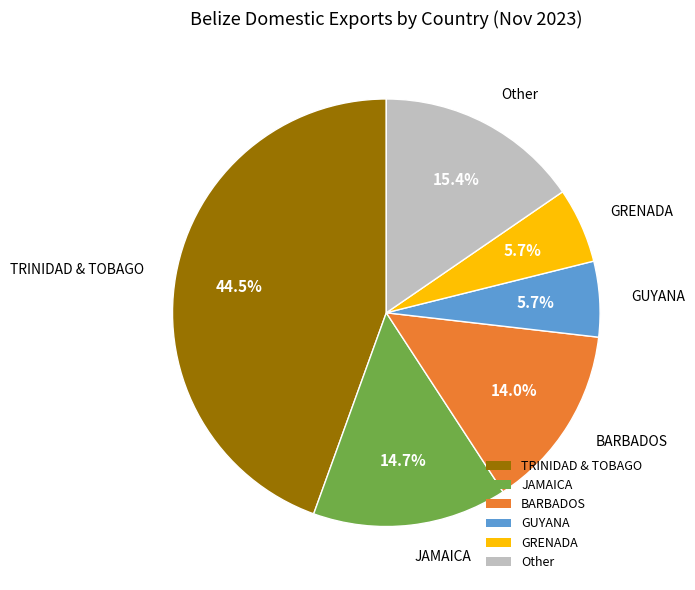

Does any single category account for the majority?

No